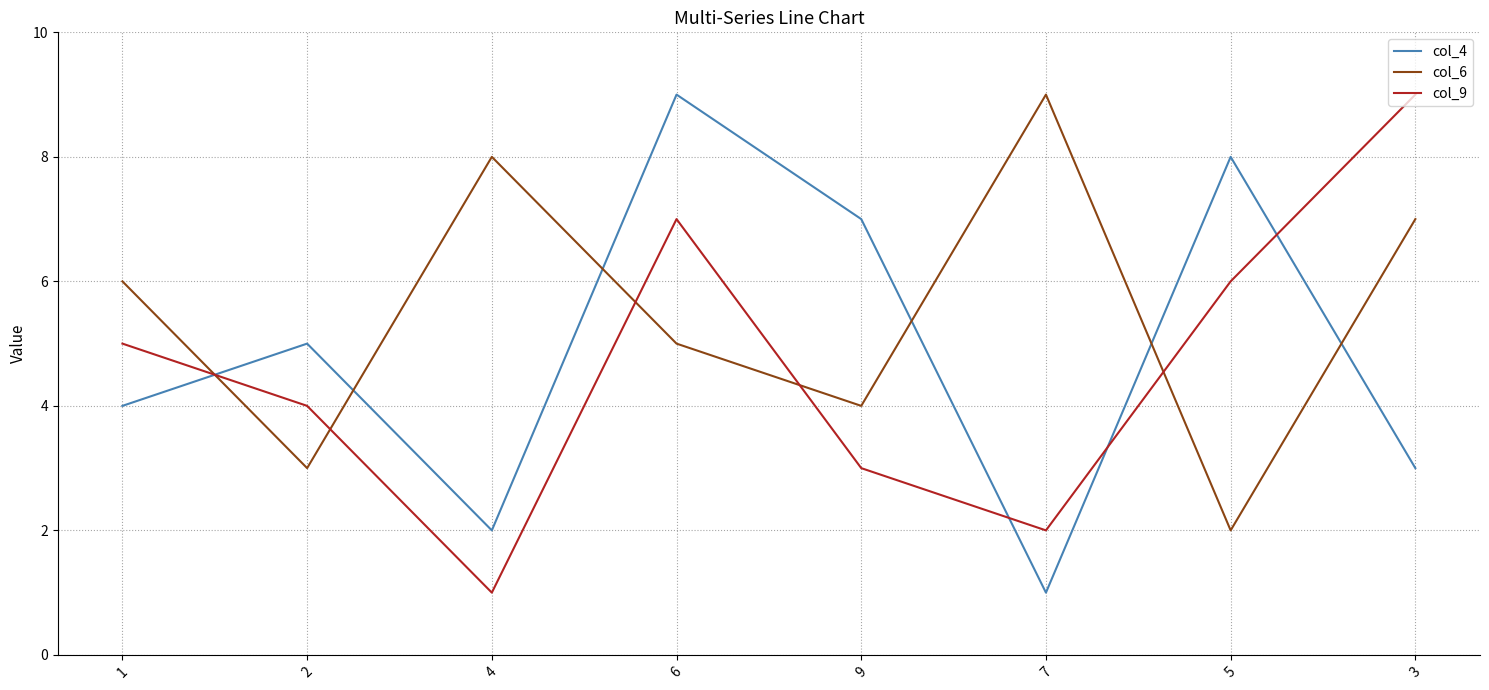

Reading right to left, list all the values displayed in this chart.

col_4: 3=3	5=8	7=1	9=7	6=9	4=2	2=5	1=4
col_6: 3=7	5=2	7=9	9=4	6=5	4=8	2=3	1=6
col_9: 3=9	5=6	7=2	9=3	6=7	4=1	2=4	1=5